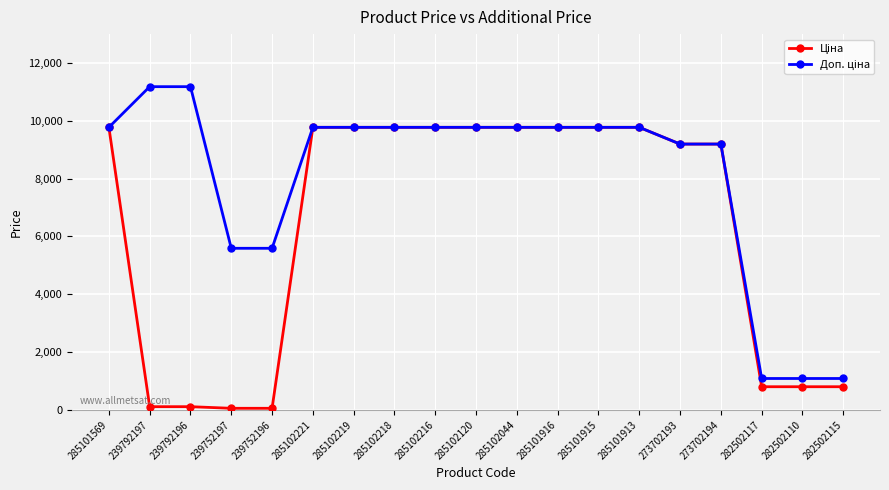

What is the greatest value displayed?

11182.0